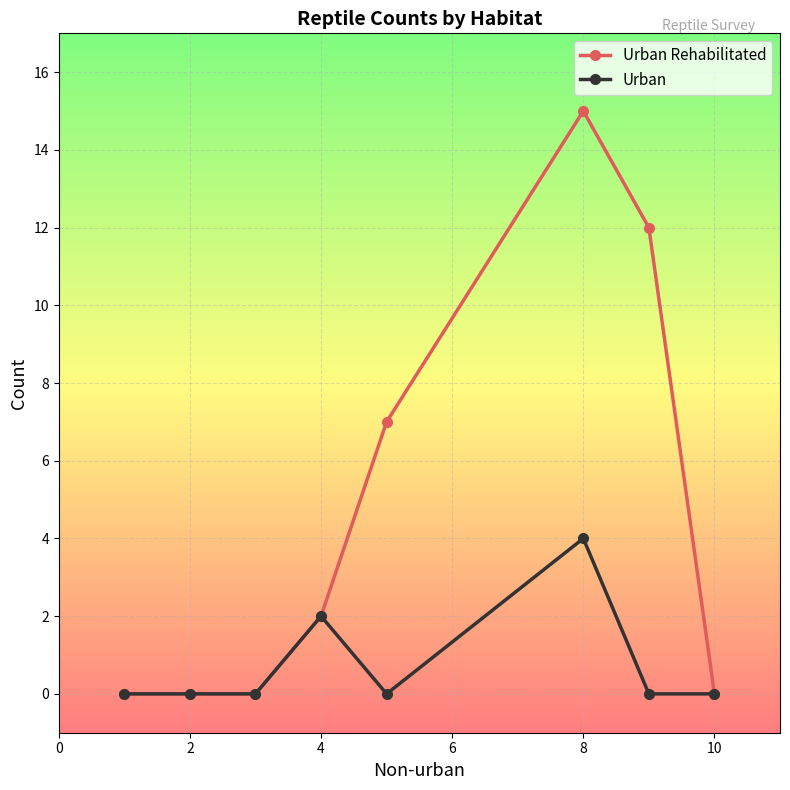

Reading right to left, what are all the values shown in this chart?

Urban Rehabilitated: 0	12	15	7	2	0	0	0
Urban: 0	0	4	0	2	0	0	0